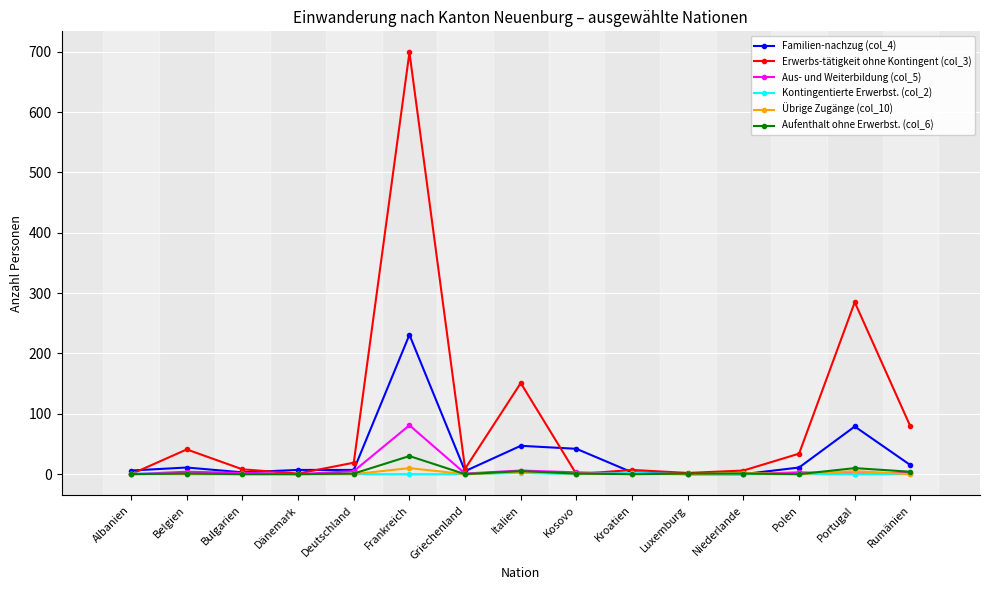

True or false: Kontingentierte Erwerbst. (col_2) has more than 0 points higher than both neighbors.

True